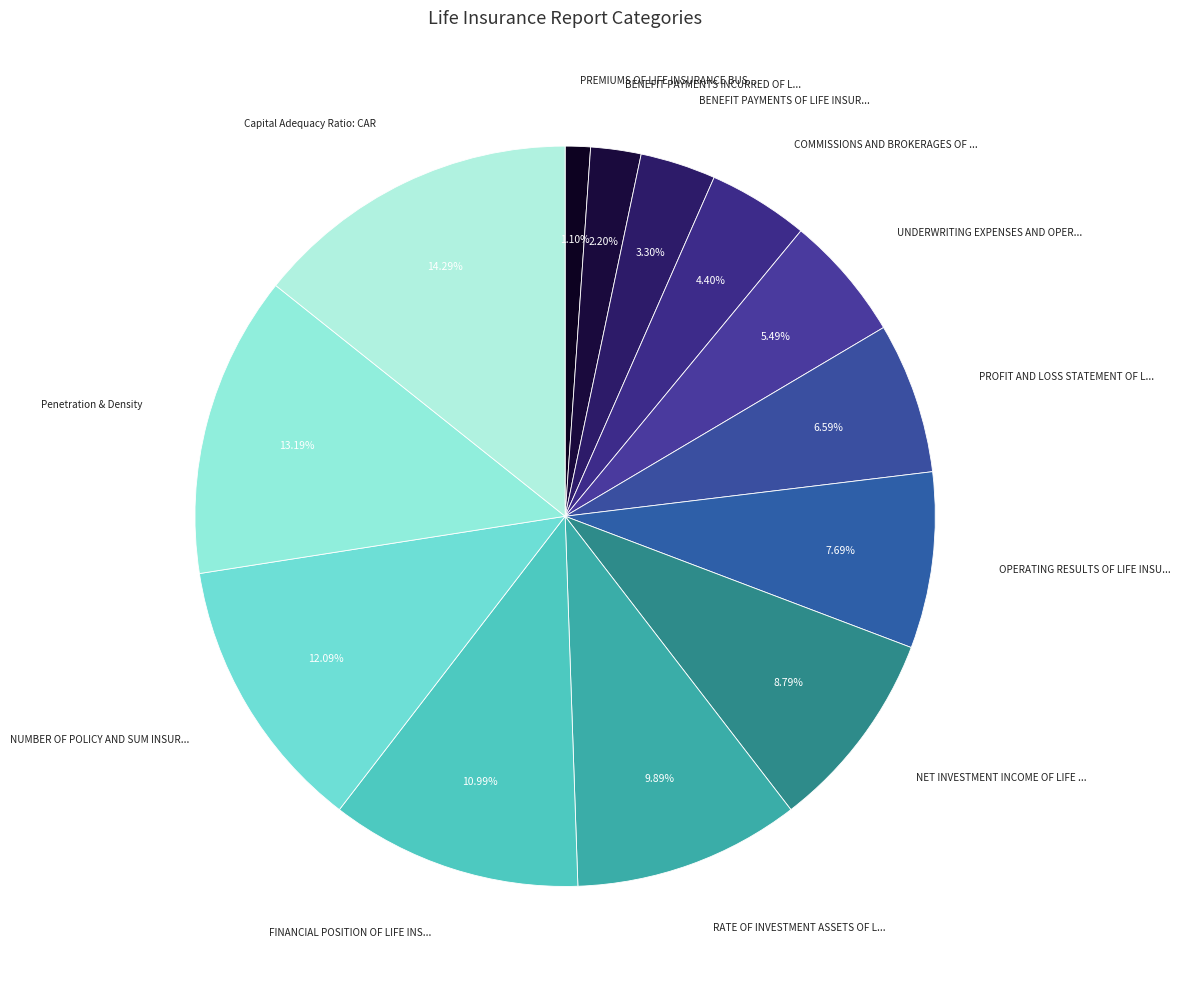

How many slices are in this pie chart?

13